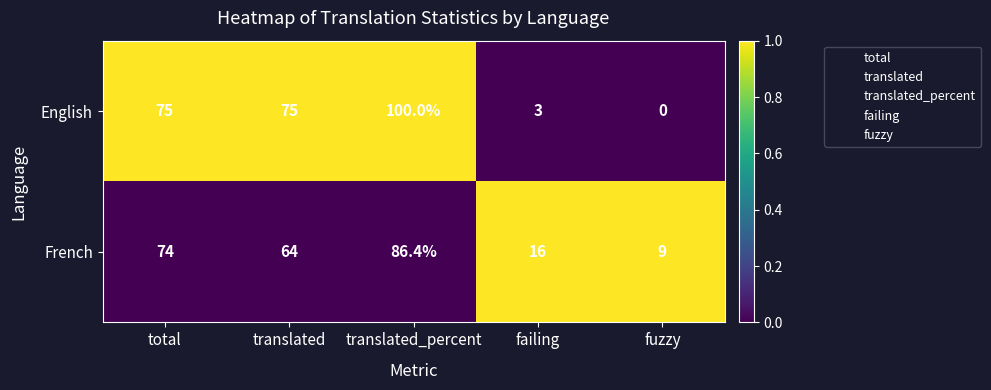

How many categories are shown in the chart?

5